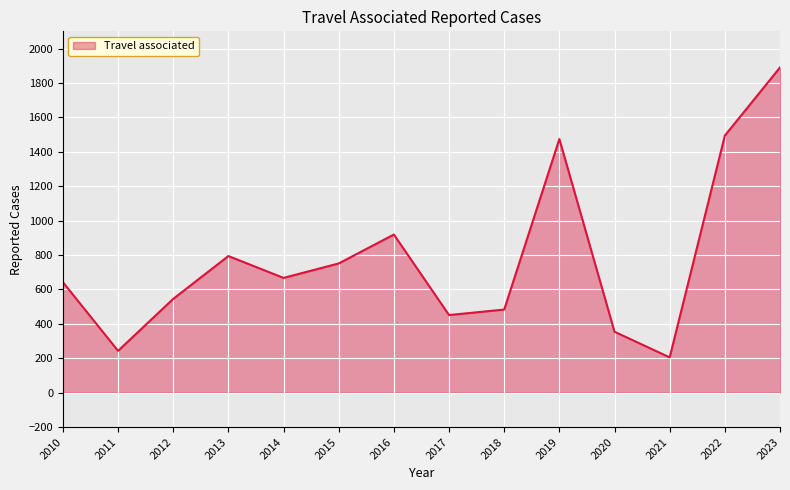

What is the greatest value displayed?

1890